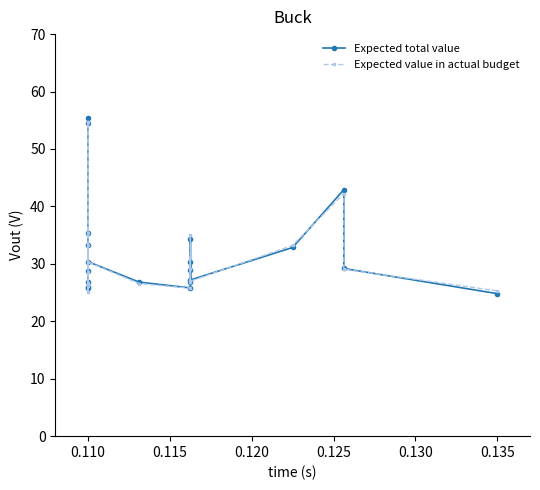

Where does the Expected value in actual budget series first go above 29?

0.110